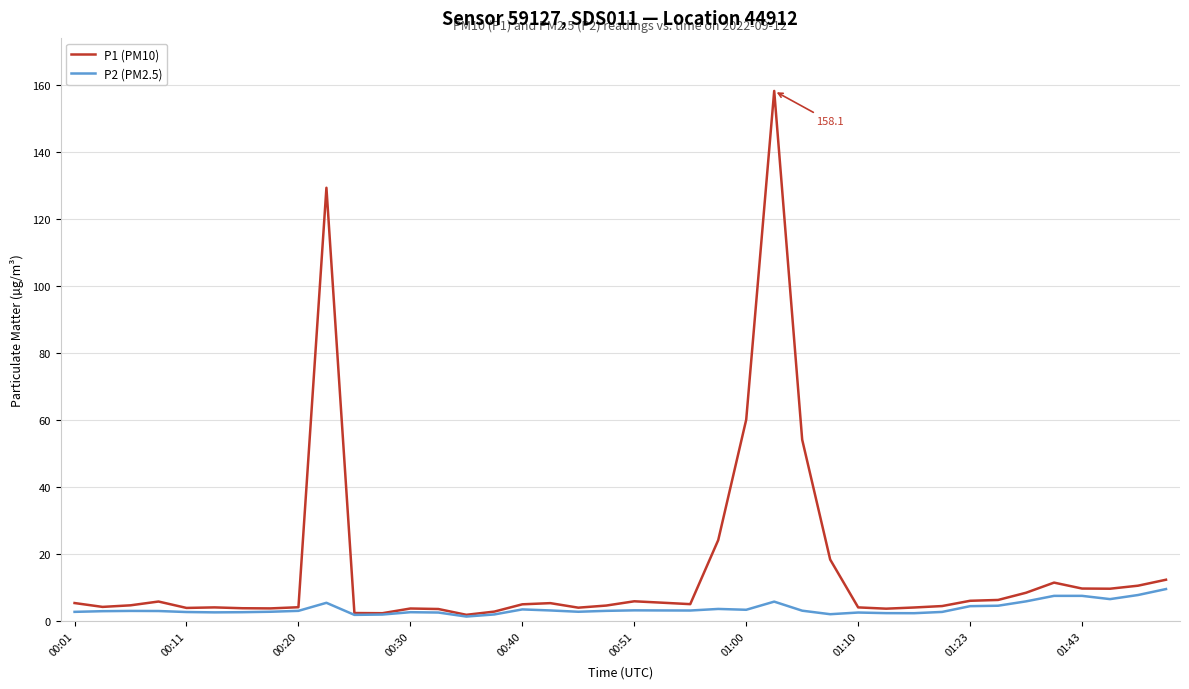

Does the chart display data point markers on the line(s)?

No